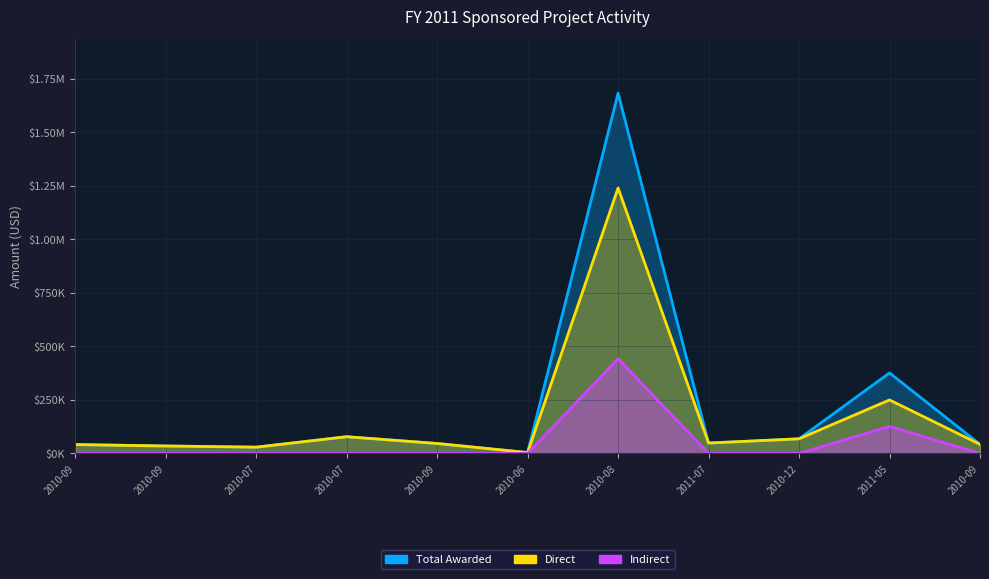

What is the average value of the Total Awarded series?

222963